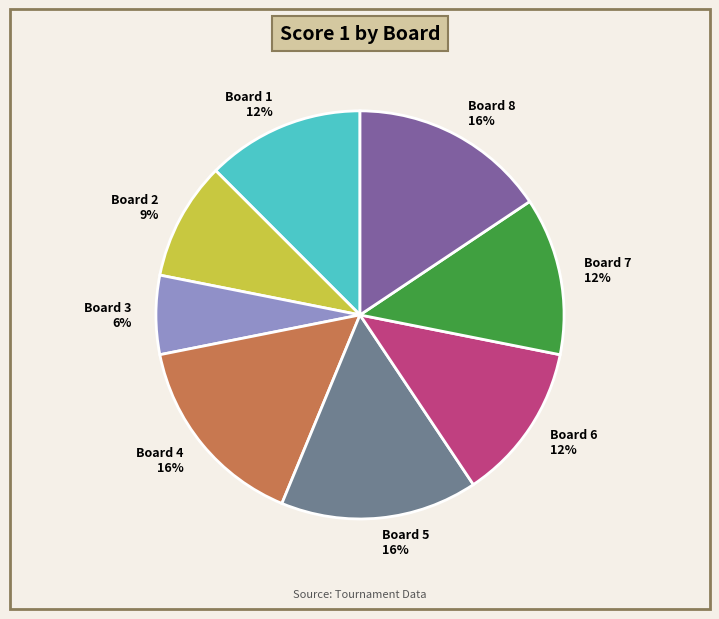

What is the smallest slice in the pie chart?

Board 3